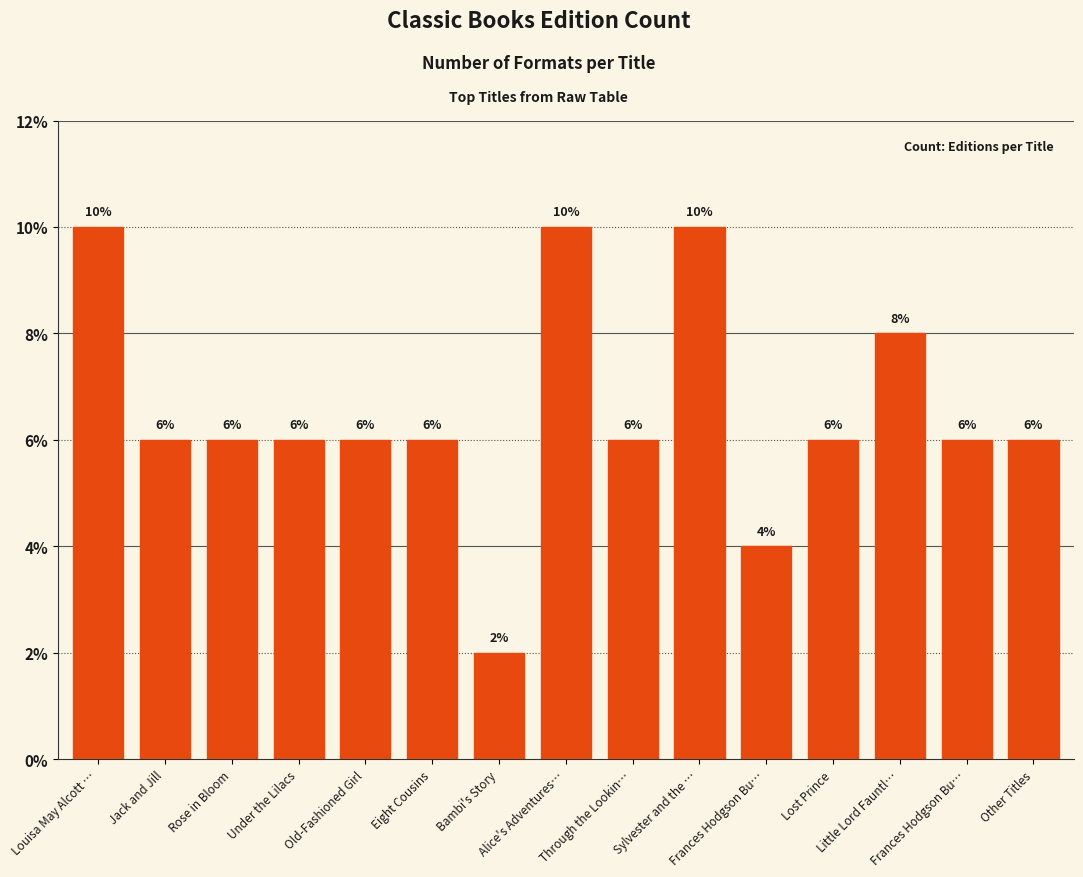

Rank the categories by value from lowest to highest.

Bambi's Story, Frances Hodgson Bu…, Jack and Jill, Rose in Bloom, Under the Lilacs, Old-Fashioned Girl, Eight Cousins, Through the Lookin…, Lost Prince, Frances Hodgson Bu…, Other Titles, Little Lord Fauntl…, Louisa May Alcott …, Alice's Adventures…, Sylvester and the …